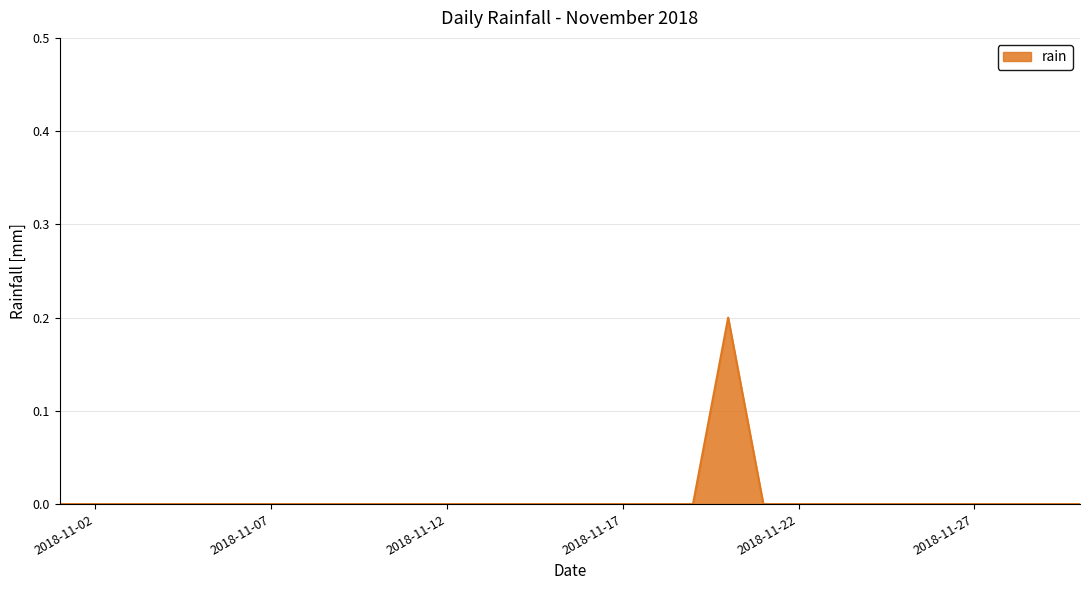

Count the number of data series in this chart.

1